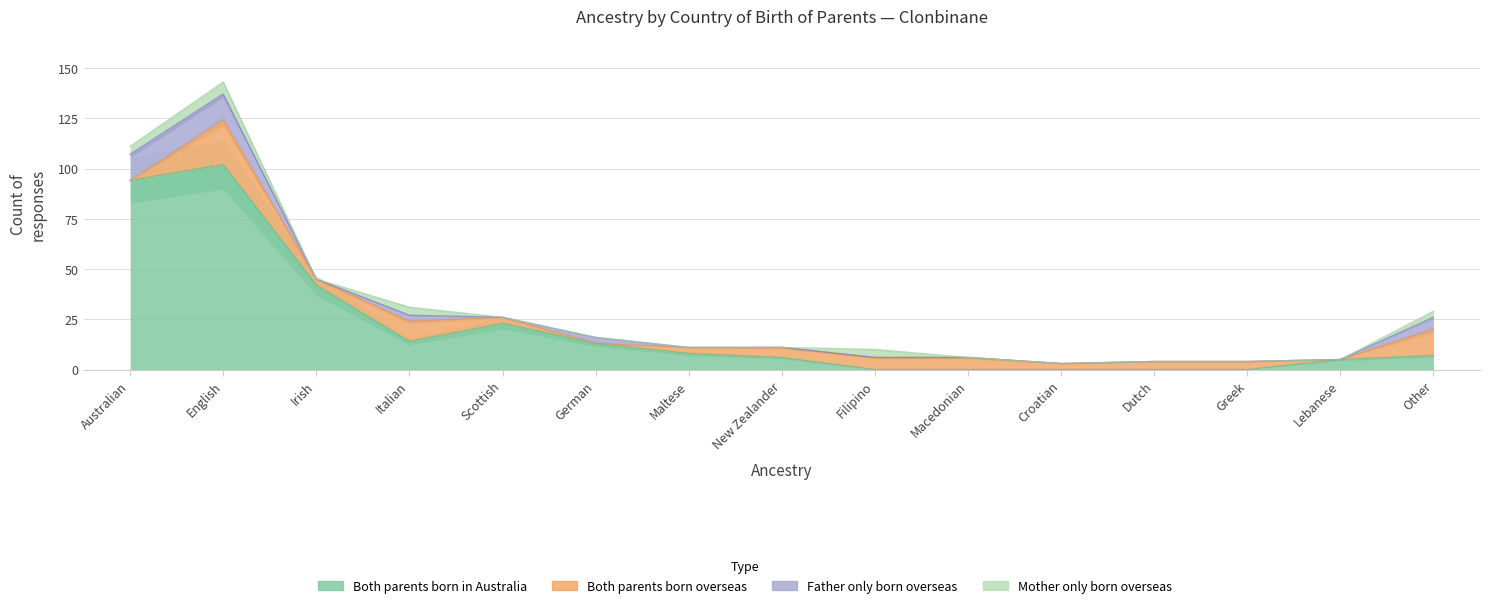

True or false: Mother only born overseas has a value of 4 at Other.

False